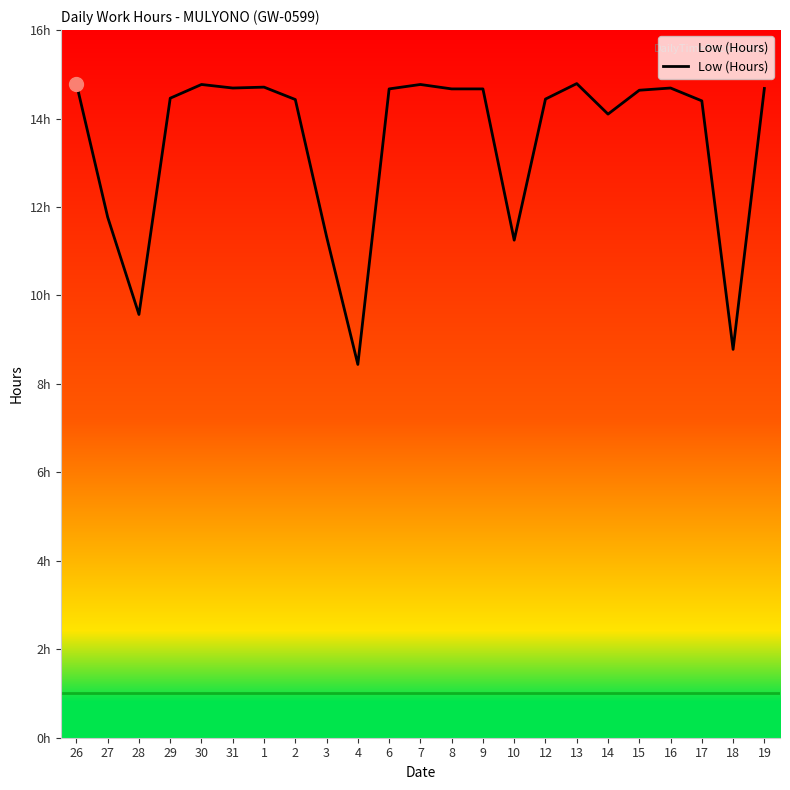

Reading right to left, list all the values displayed in this chart.

14.7	8.8	14.4	14.7	14.6	14.1	14.8	14.4	11.2	14.7	14.7	14.8	14.7	8.4	11.3	14.4	14.7	14.7	14.8	14.5	9.6	11.8	14.8